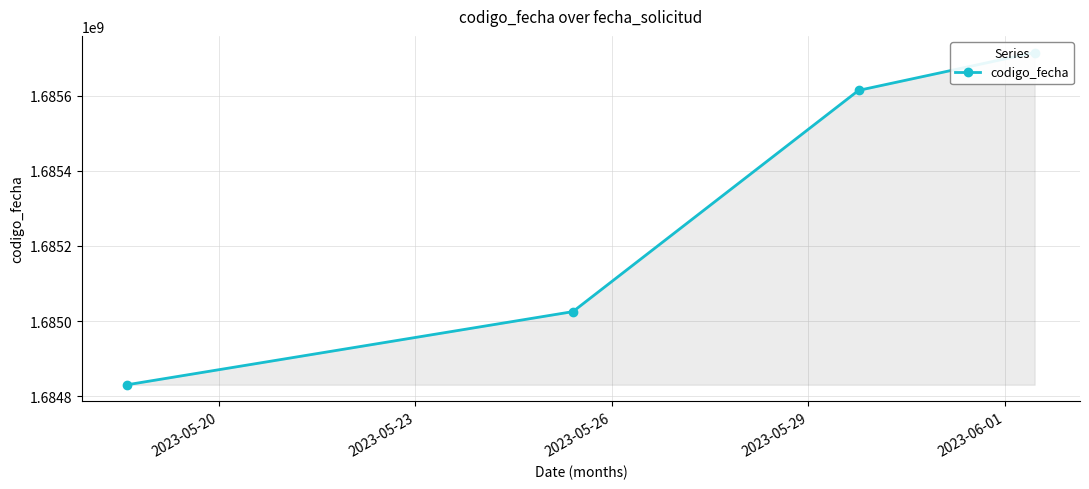

How many lines are shown in the chart?

1